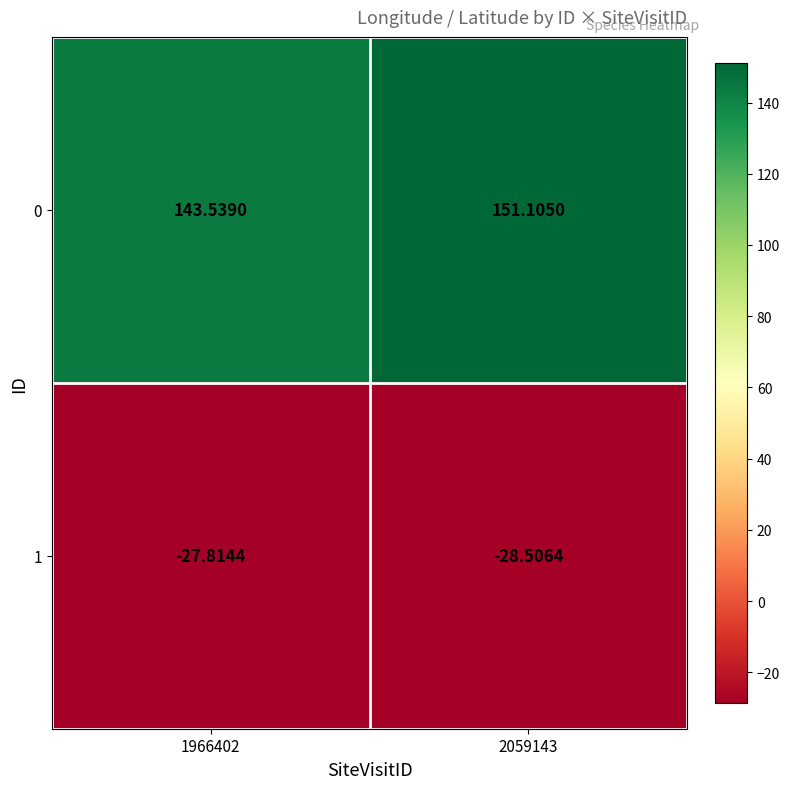

Is the value of 0 at 1966402 greater than the value of 1 at 1966402?

Yes